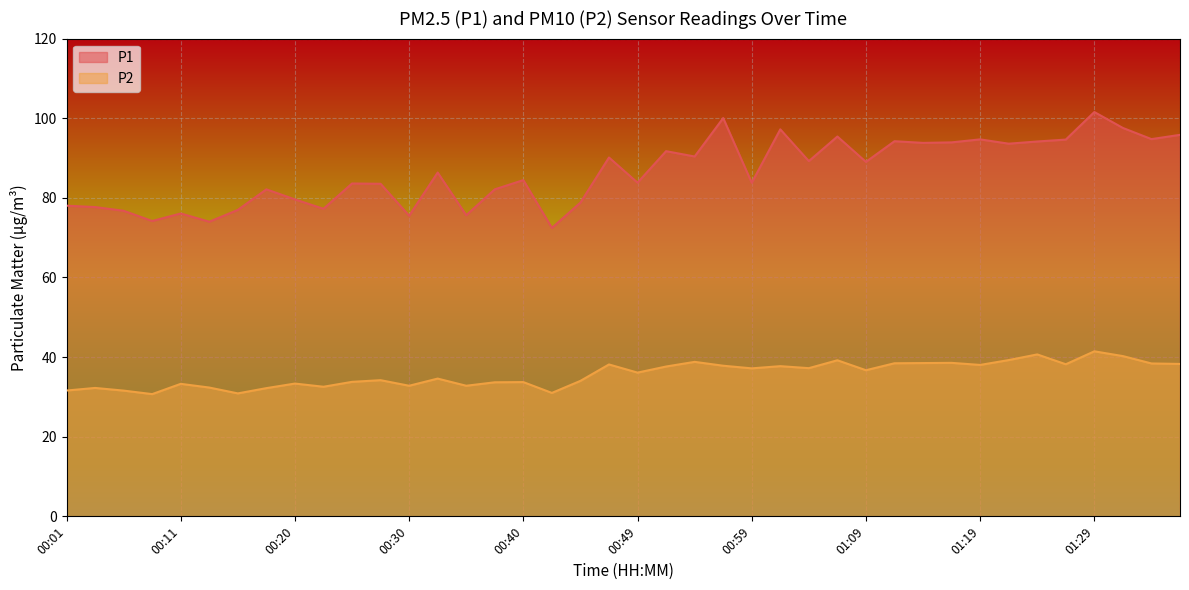

At which category is the sum across all series the highest?

01:29